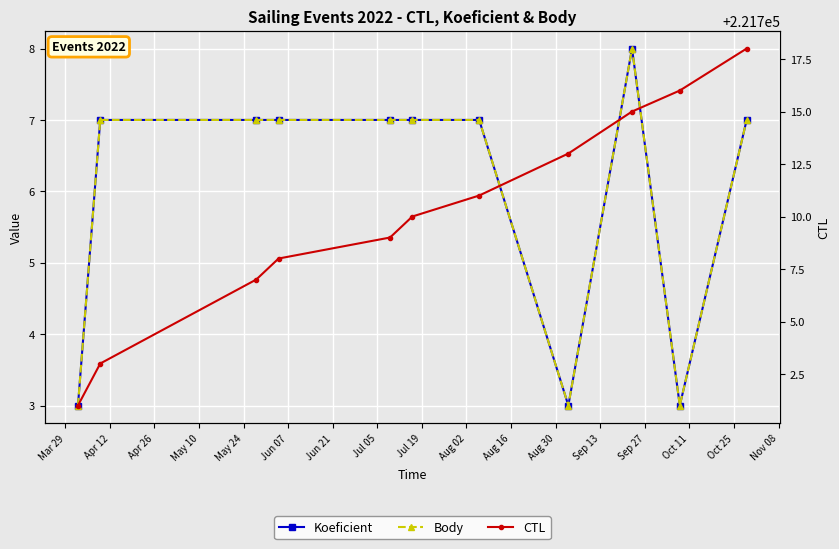

How many interior local peaks does the Koeficient series have?

1